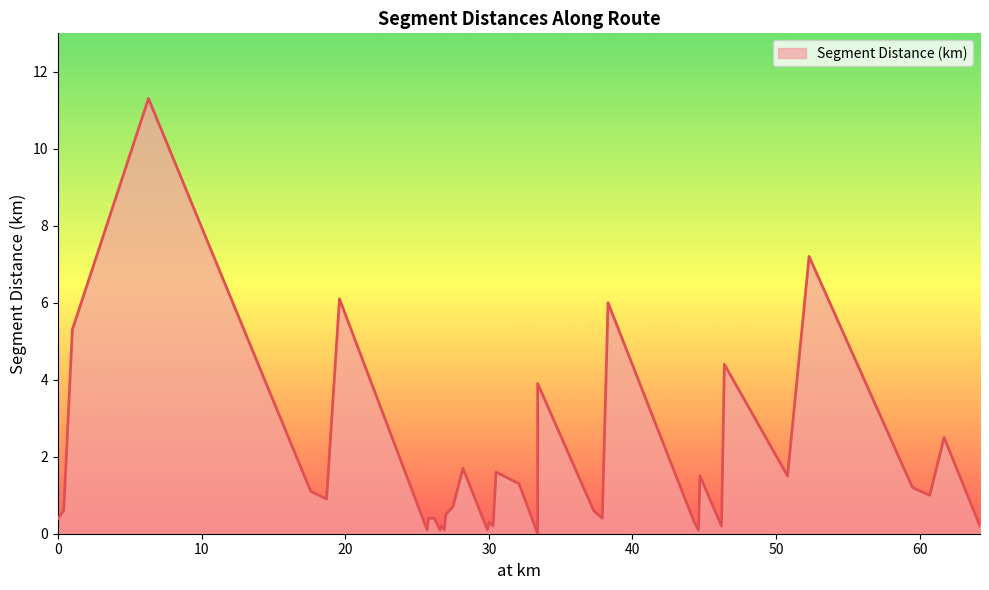

Reading left to right, list all the values displayed in this chart.

0.0=0.4	0.4=0.6	1.0=5.3	6.3=11.3	17.6=1.1	18.7=0.9	19.6=6.1	25.7=0.1	25.8=0.4	26.2=0.4	26.6=0.1	26.7=0.2	26.9=0.1	27.0=0.5	27.5=0.7	28.2=1.7	29.9=0.1	30.0=0.3	30.3=0.2	30.5=1.6	32.1=1.3	33.4=0.0	33.4=3.9	37.3=0.6	37.9=0.4	38.3=6.0	44.3=0.3	44.6=0.1	44.7=1.5	46.2=0.2	46.4=4.4	50.8=1.5	52.3=7.2	59.5=1.2	60.7=1.0	61.7=2.5	64.2=0.2